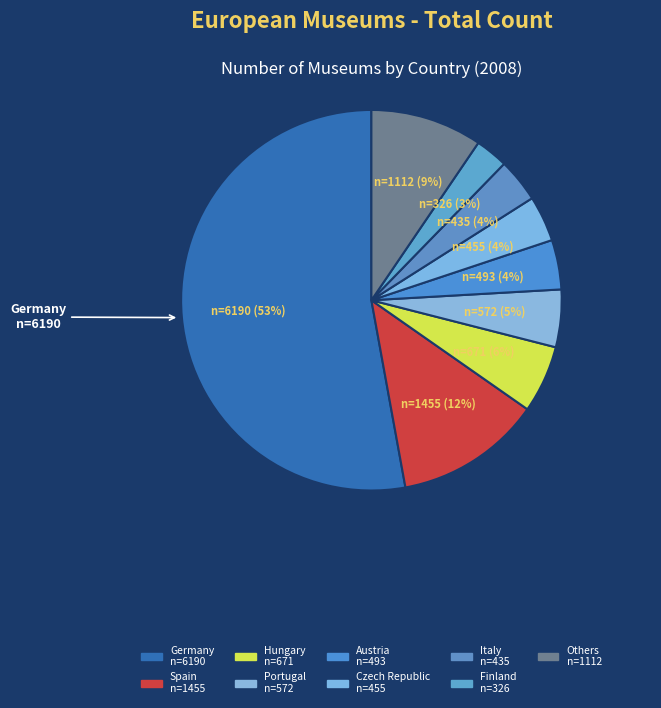

How many segments does this pie chart have?

9